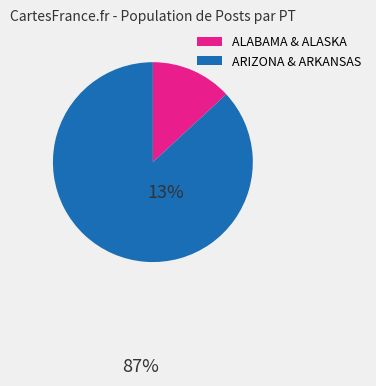

Between ALABAMA & ALASKA and ARIZONA & ARKANSAS, which is larger?

ARIZONA & ARKANSAS